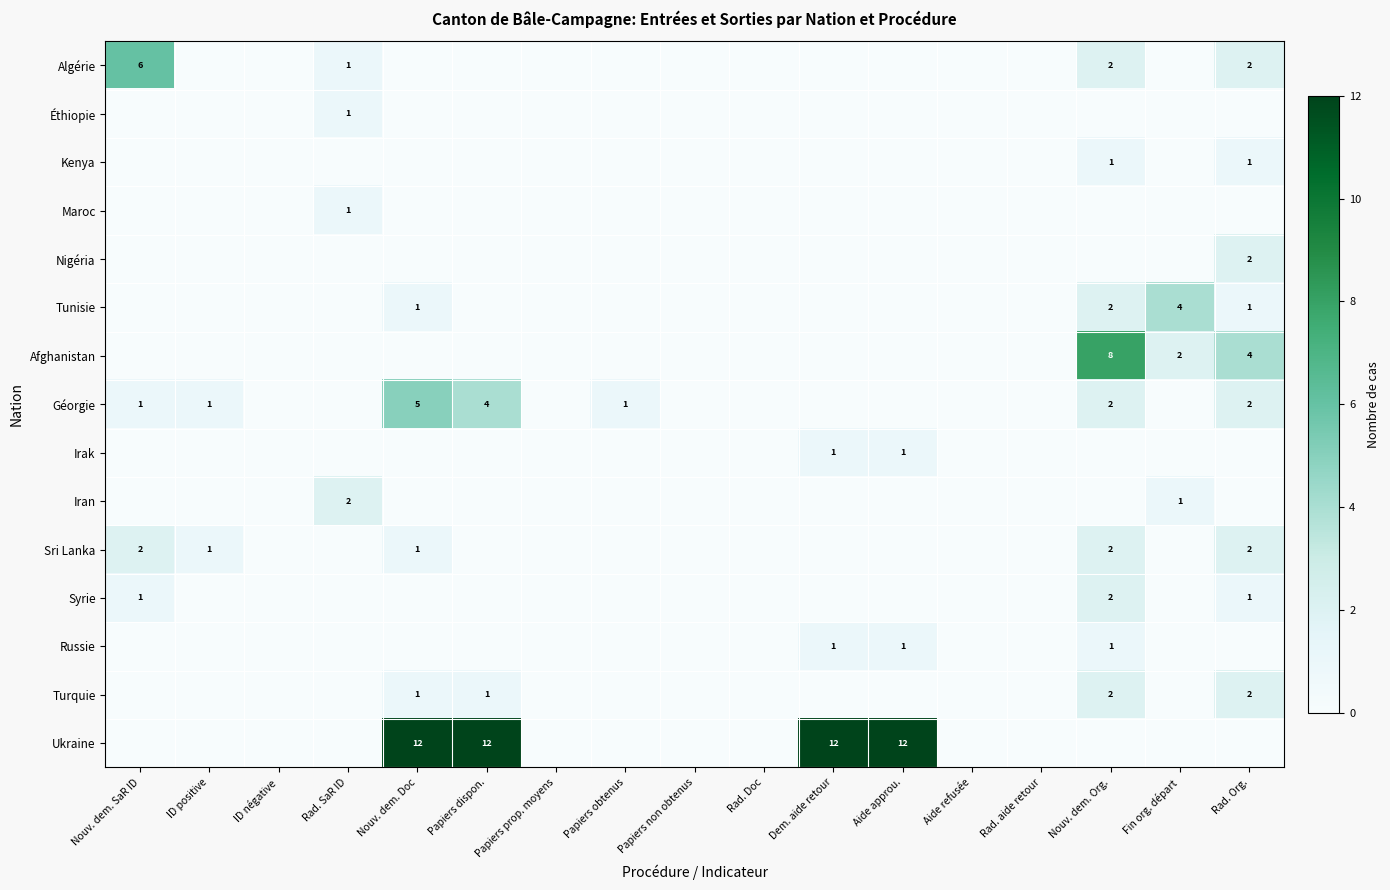

Is it true that Irak equals -1 at Nouv. dem. Org.?

False